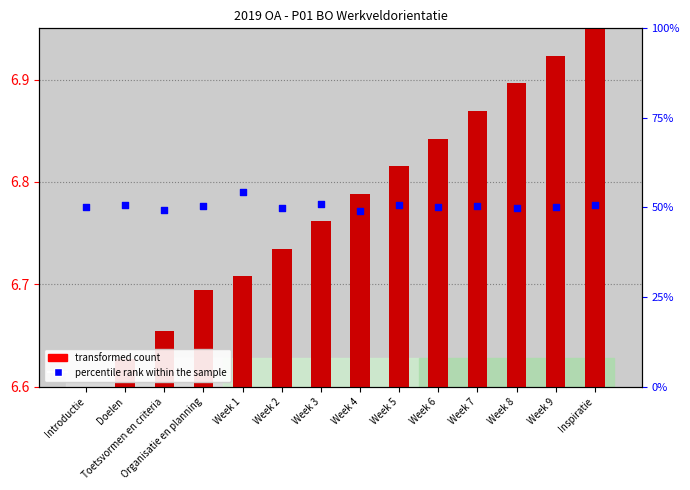

Which series contains the lowest Y value?

transformed count